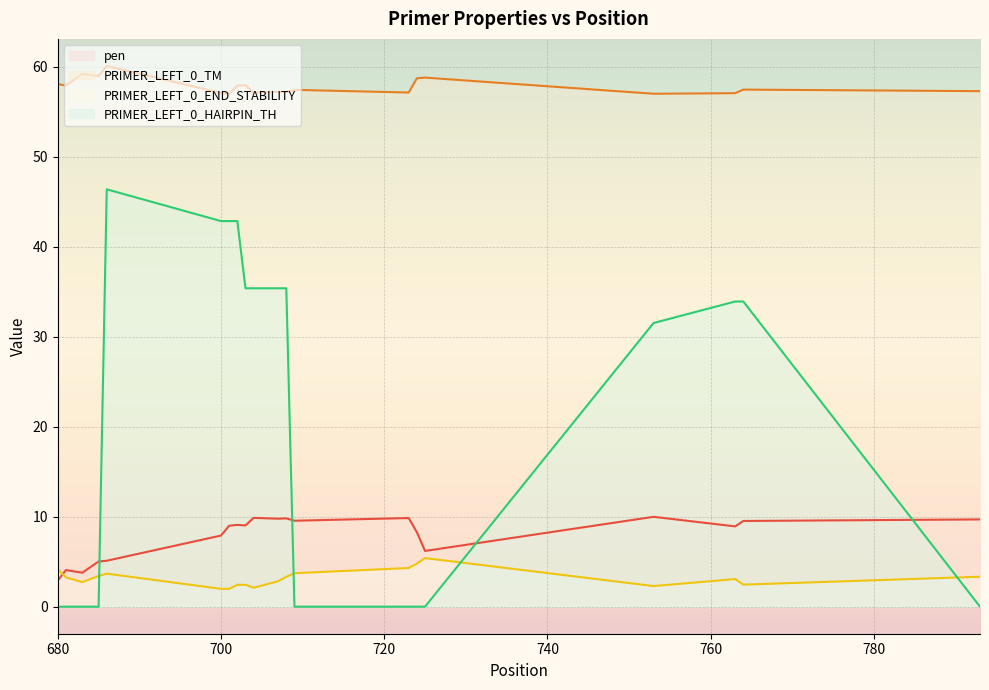

Which series has the largest range (max minus min)?

PRIMER_LEFT_0_HAIRPIN_TH